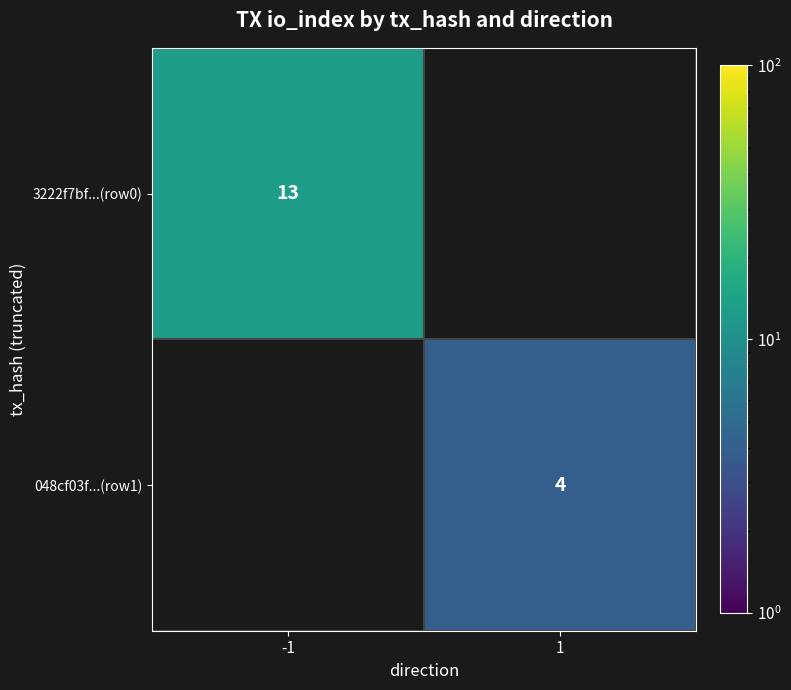

True or false: 048cf03f...(row1) has a value of 2 at 1.

False